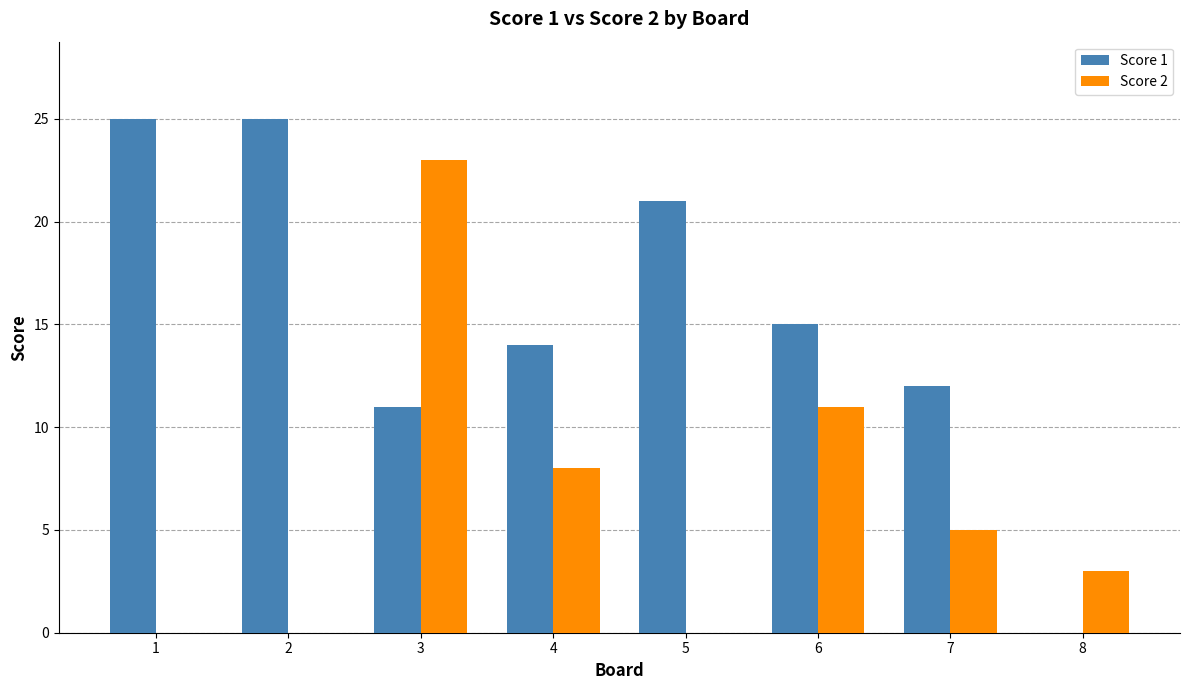

Where is Score 1 nearest to the value 12?

7